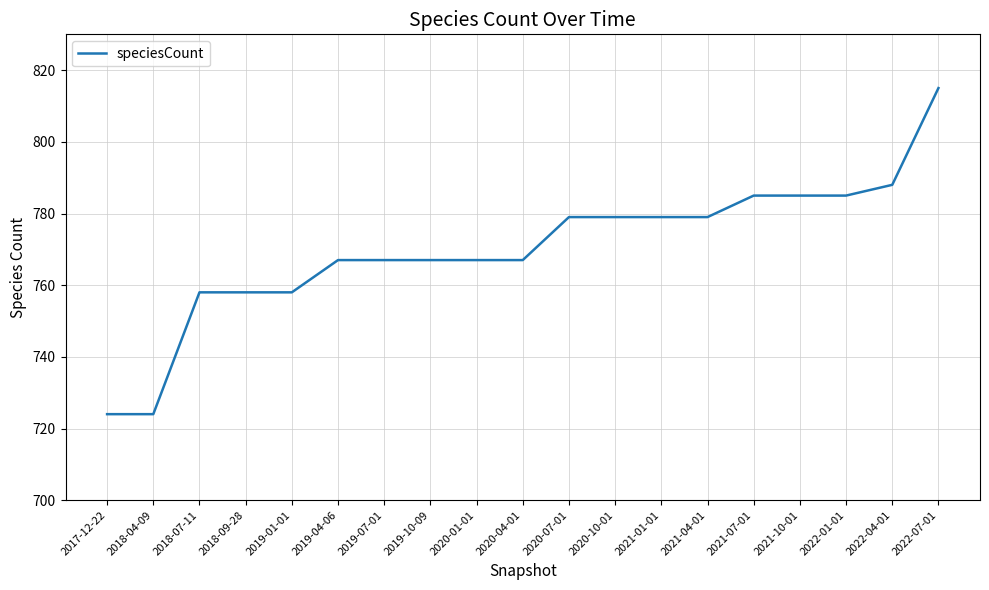

What is the difference between the maximum and minimum values?

91